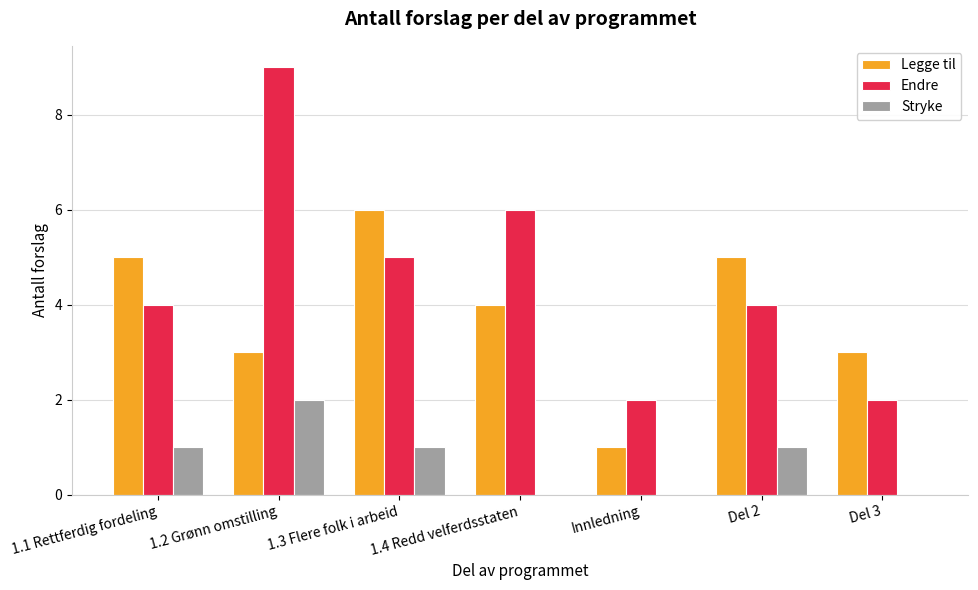

What is the total value across all series at 1.4 Redd velferdsstaten?

10